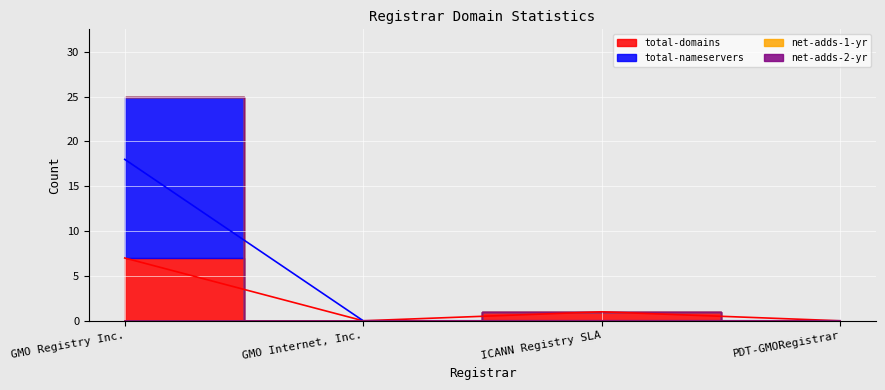

Which category has the highest value in the total-domains series?

GMO Registry Inc.